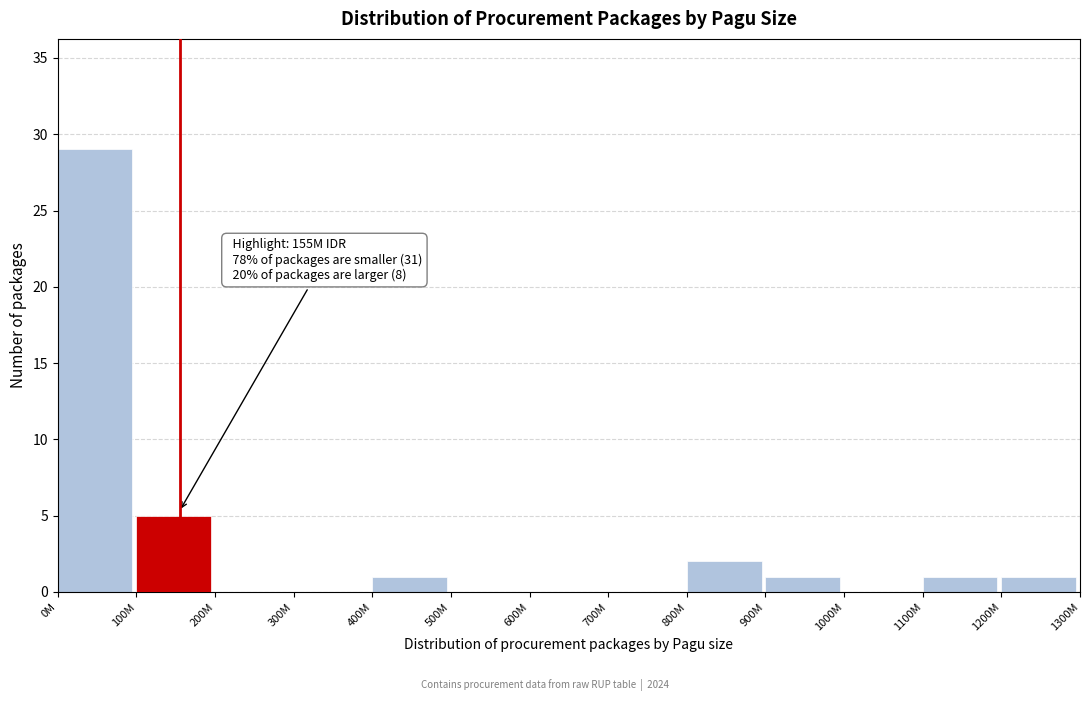

Reading right to left, extract all data points from this chart.

1200M=1	1100M=1	1000M=0	900M=1	800M=2	700M=0	600M=0	500M=0	400M=1	300M=0	200M=0	100M=5	0M=29